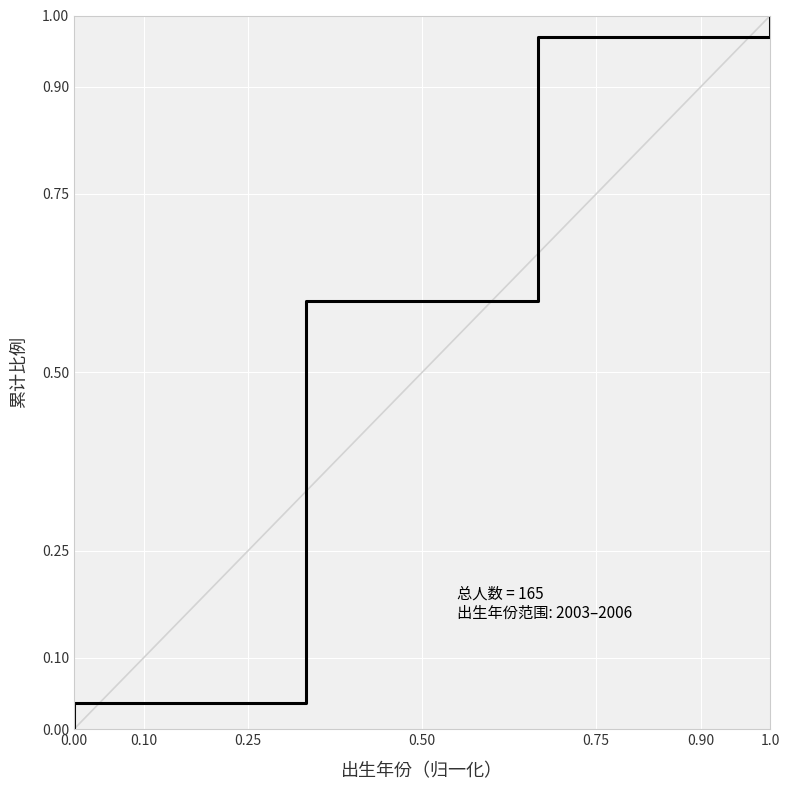

What is the difference between the second highest and second lowest values?

0.9